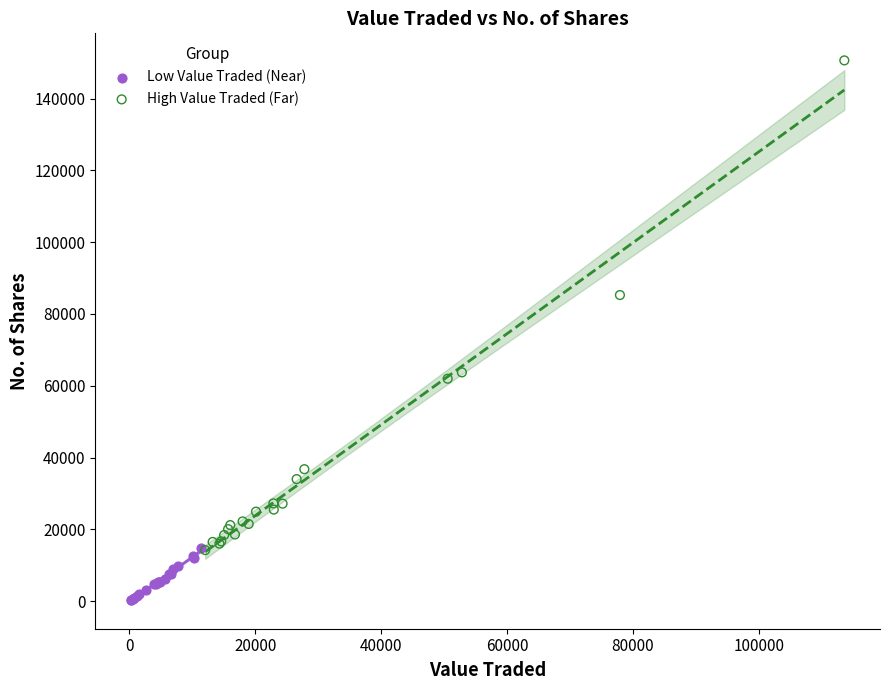

Which series contains the highest Y value?

High Value Traded (Far)